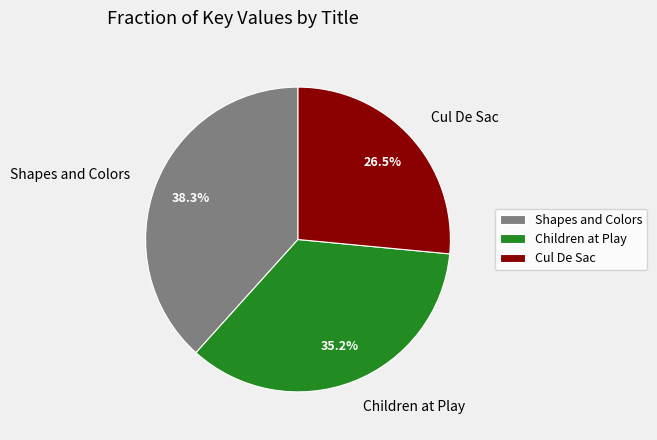

Which has a higher value, Children at Play or Shapes and Colors?

Shapes and Colors